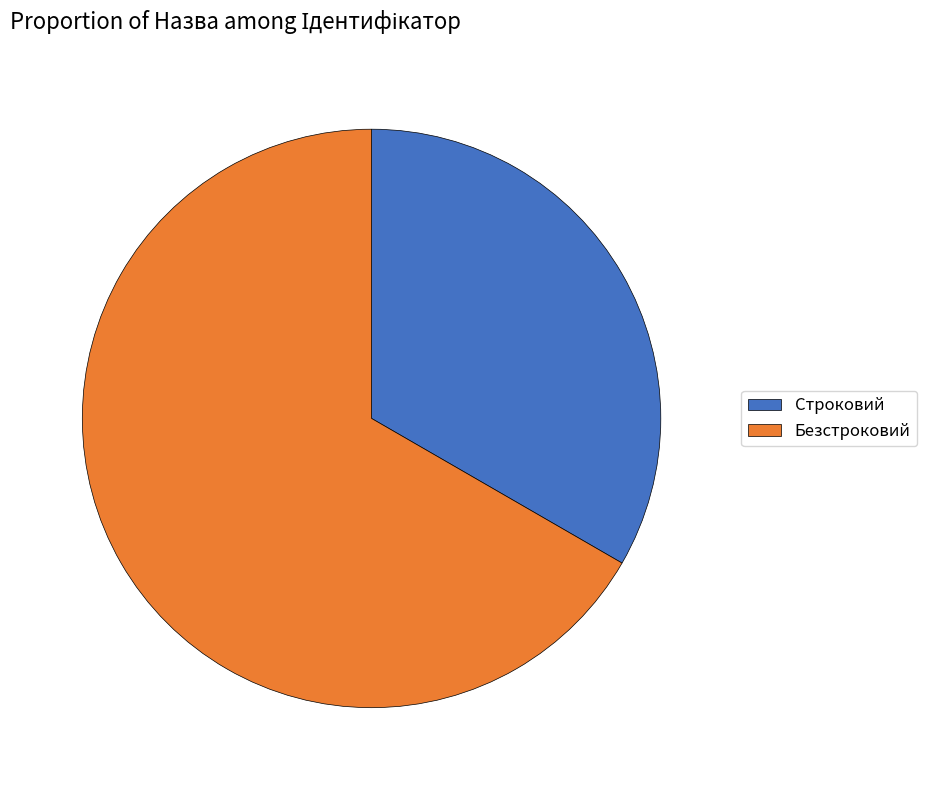

Rank the categories by value from lowest to highest.

Строковий, Безстроковий